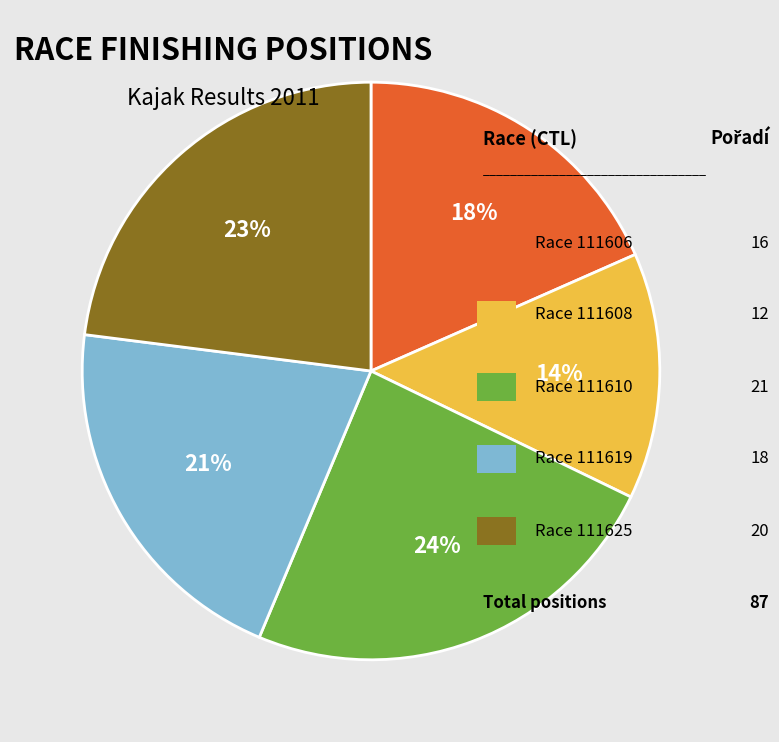

Is there any slice that represents more than half of the pie?

No